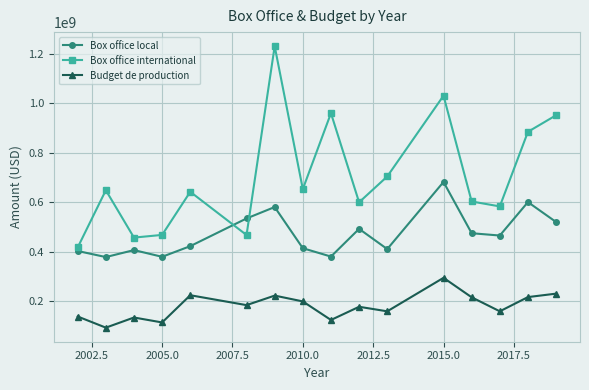

In Box office international, how many points are lower than both neighbors (excluding endpoints)?

5